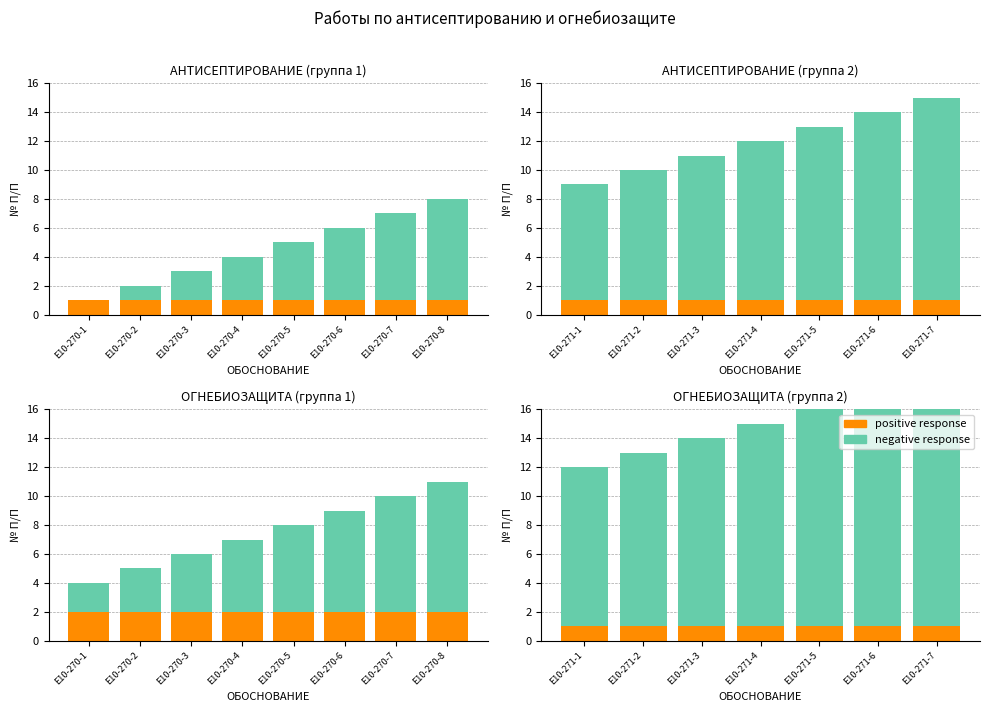

Where is positive response nearest to the value 1?

Е10-271-1